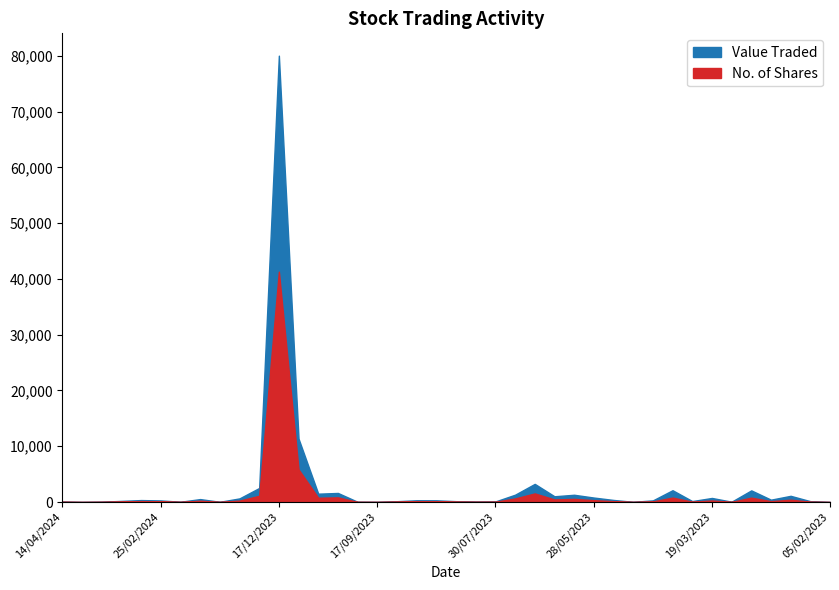

True or false: Value Traded and No. of Shares intersect in this chart.

False